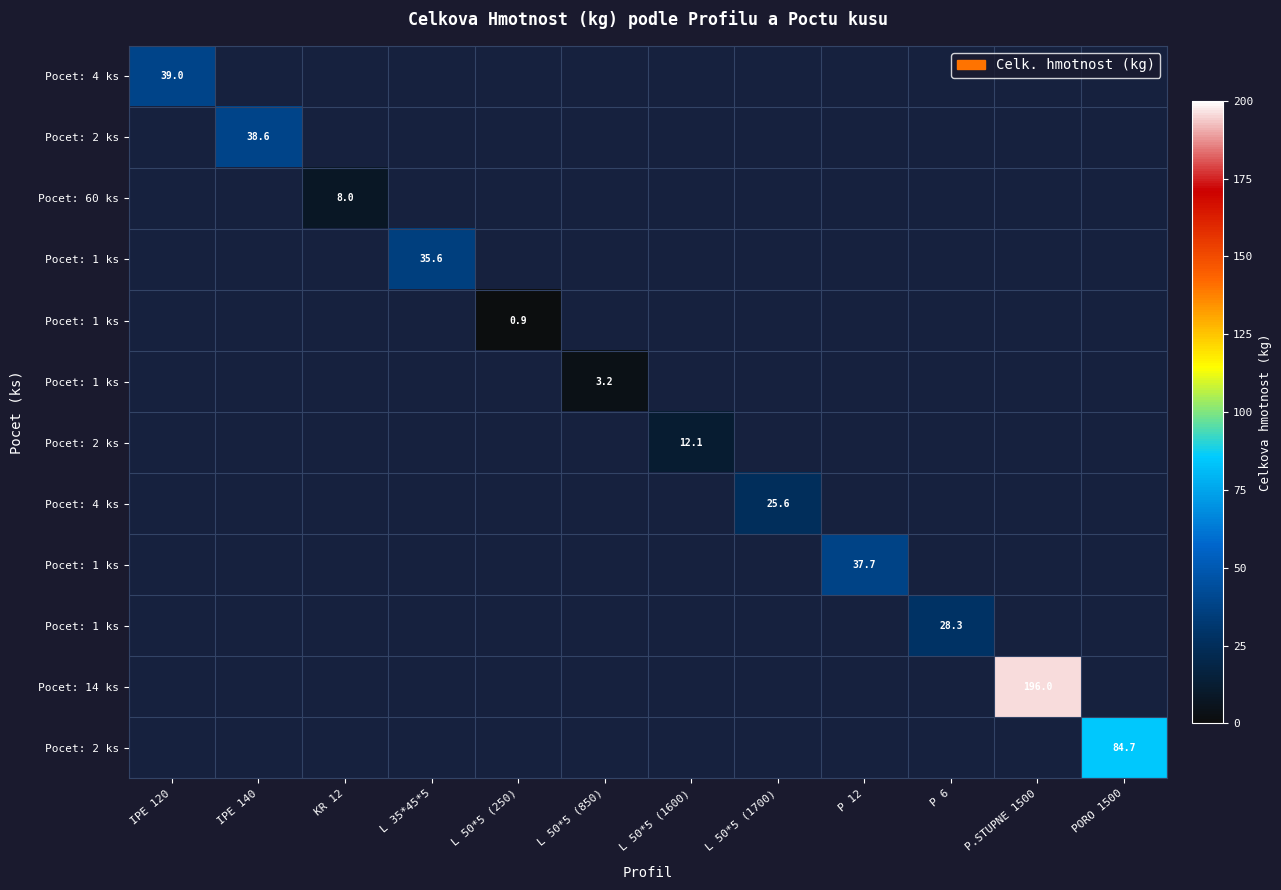

What is the maximum value shown in the chart?

196.0